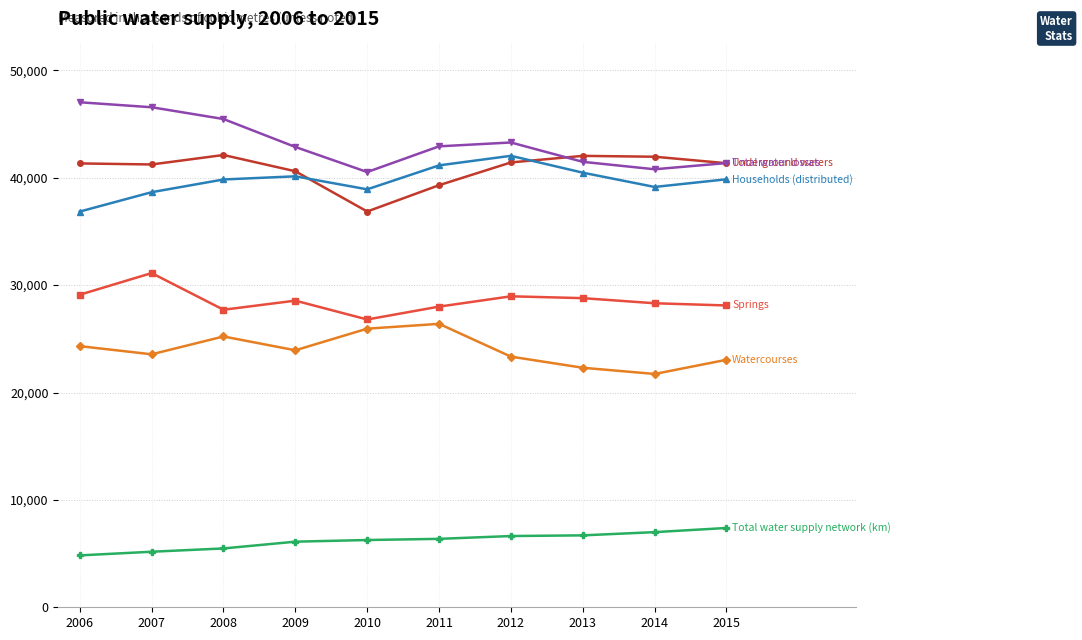

What is the greatest value displayed?

47027